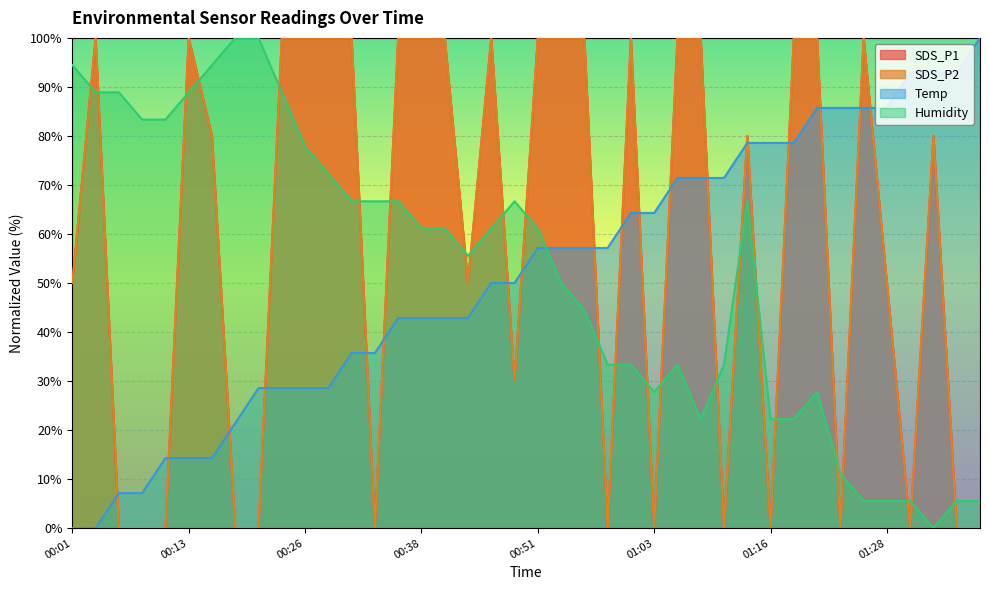

Reading left to right, extract all data points from this chart.

SDS_P1: 50.0	100.0	0.0	0.0	0.0	100.0	80.0	0.0	0.0	100.0	100.0	100.0	100.0	0.0	100.0	100.0	100.0	50.0	100.0	30.0	100.0	100.0	100.0	0.0	100.0	0.0	100.0	100.0	0.0	80.0	0.0	100.0	100.0	0.0	100.0	50.0	0.0	80.0	0.0	0.0
SDS_P2: 50.0	100.0	0.0	0.0	0.0	100.0	80.0	0.0	0.0	100.0	100.0	100.0	100.0	0.0	100.0	100.0	100.0	50.0	100.0	30.0	100.0	100.0	100.0	0.0	100.0	0.0	100.0	100.0	0.0	80.0	0.0	100.0	100.0	0.0	100.0	50.0	0.0	80.0	0.0	0.0
Temp: 0.0	0.0	7.1	7.1	14.3	14.3	14.3	21.4	28.6	28.6	28.6	28.6	35.7	35.7	42.9	42.9	42.9	42.9	50.0	50.0	57.1	57.1	57.1	57.1	64.3	64.3	71.4	71.4	71.4	78.6	78.6	78.6	85.7	85.7	85.7	85.7	92.9	92.9	92.9	100.0
Humidity: 94.4	88.9	88.9	83.3	83.3	88.9	94.4	100.0	100.0	88.9	77.8	72.2	66.7	66.7	66.7	61.1	61.1	55.6	61.1	66.7	61.1	50.0	44.4	33.3	33.3	27.8	33.3	22.2	33.3	66.7	22.2	22.2	27.8	11.1	5.6	5.6	5.6	0.0	5.6	5.6